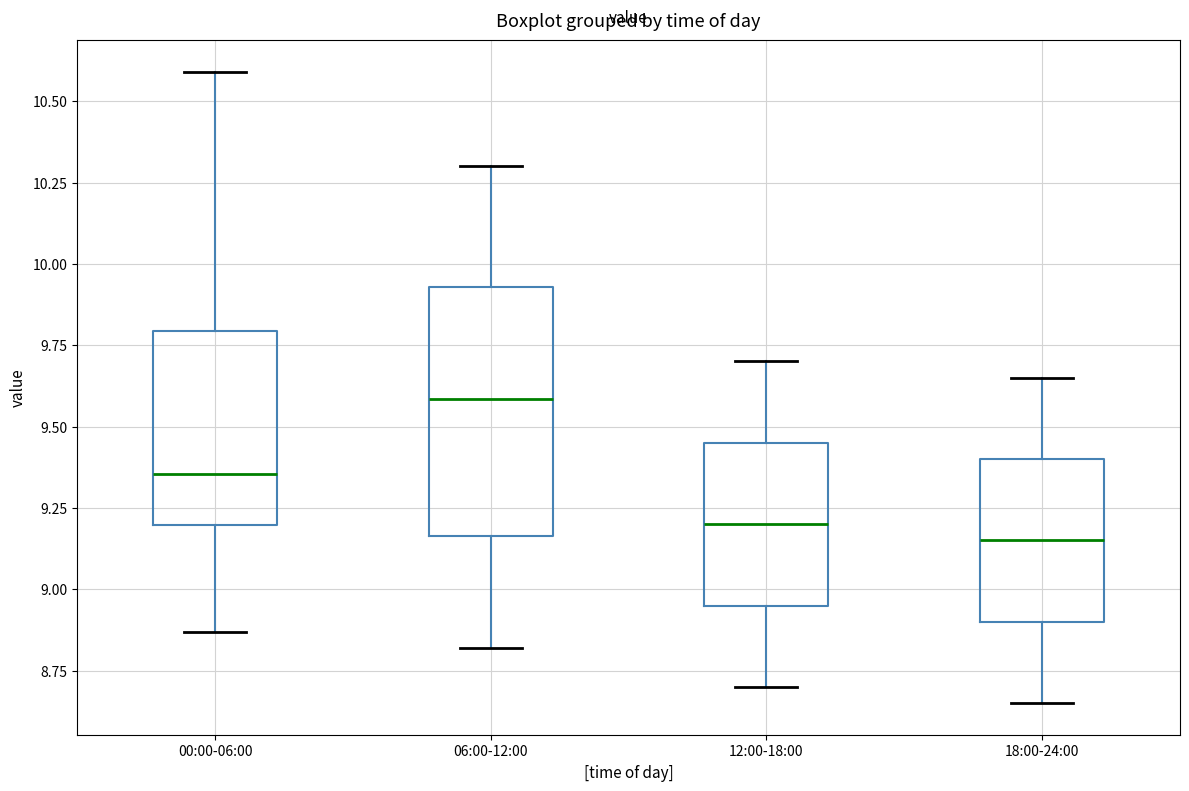

Where is the upper edge of the box for 00:00-06:00 on the y-axis? The values are not printed on the chart, so give them approximately, as read against the axis.

9.80